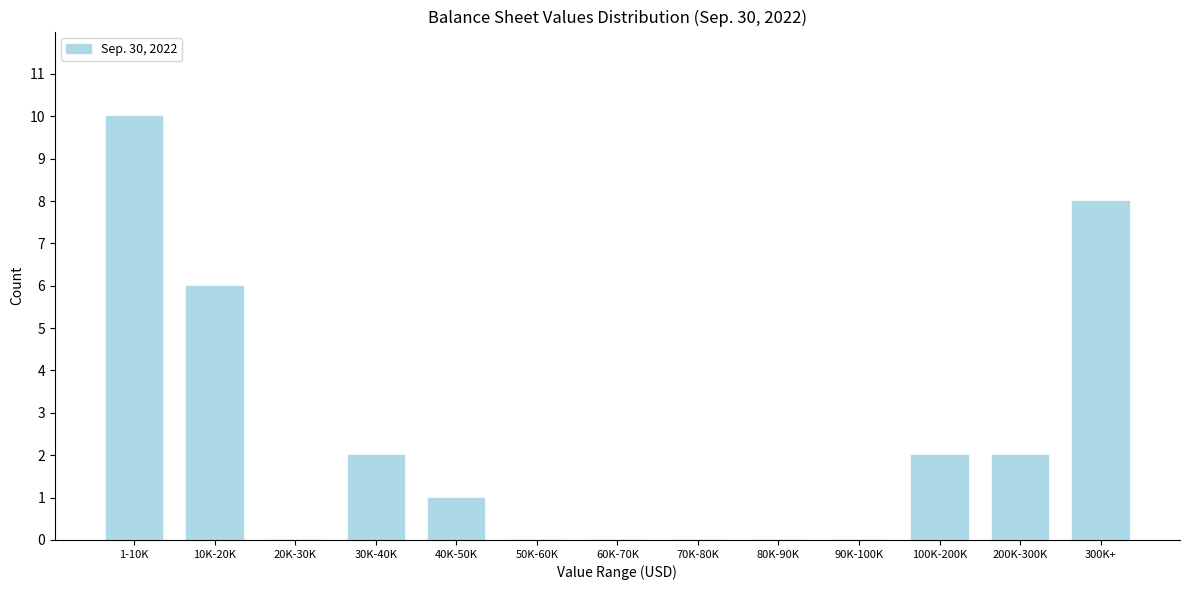

Reading right to left, list all the values displayed in this chart.

300K+=8	200K-300K=2	100K-200K=2	90K-100K=0	80K-90K=0	70K-80K=0	60K-70K=0	50K-60K=0	40K-50K=1	30K-40K=2	20K-30K=0	10K-20K=6	1-10K=10